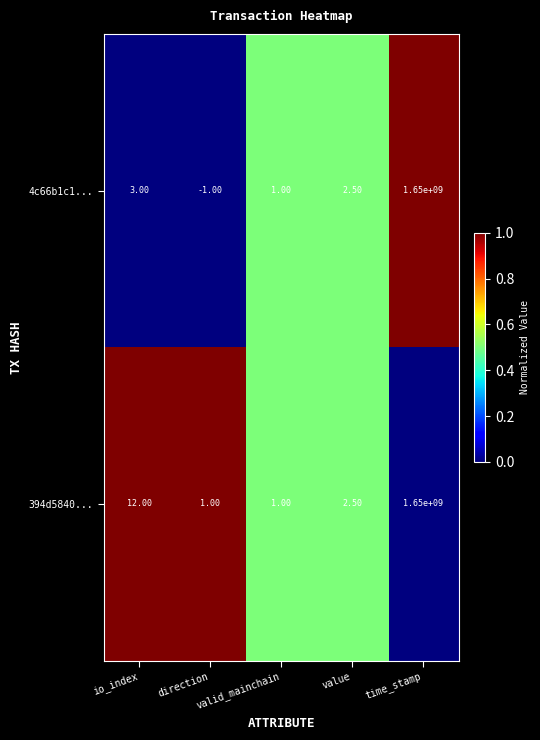

List the series in order of their overall mean, highest first.

394d5840..., 4c66b1c1...